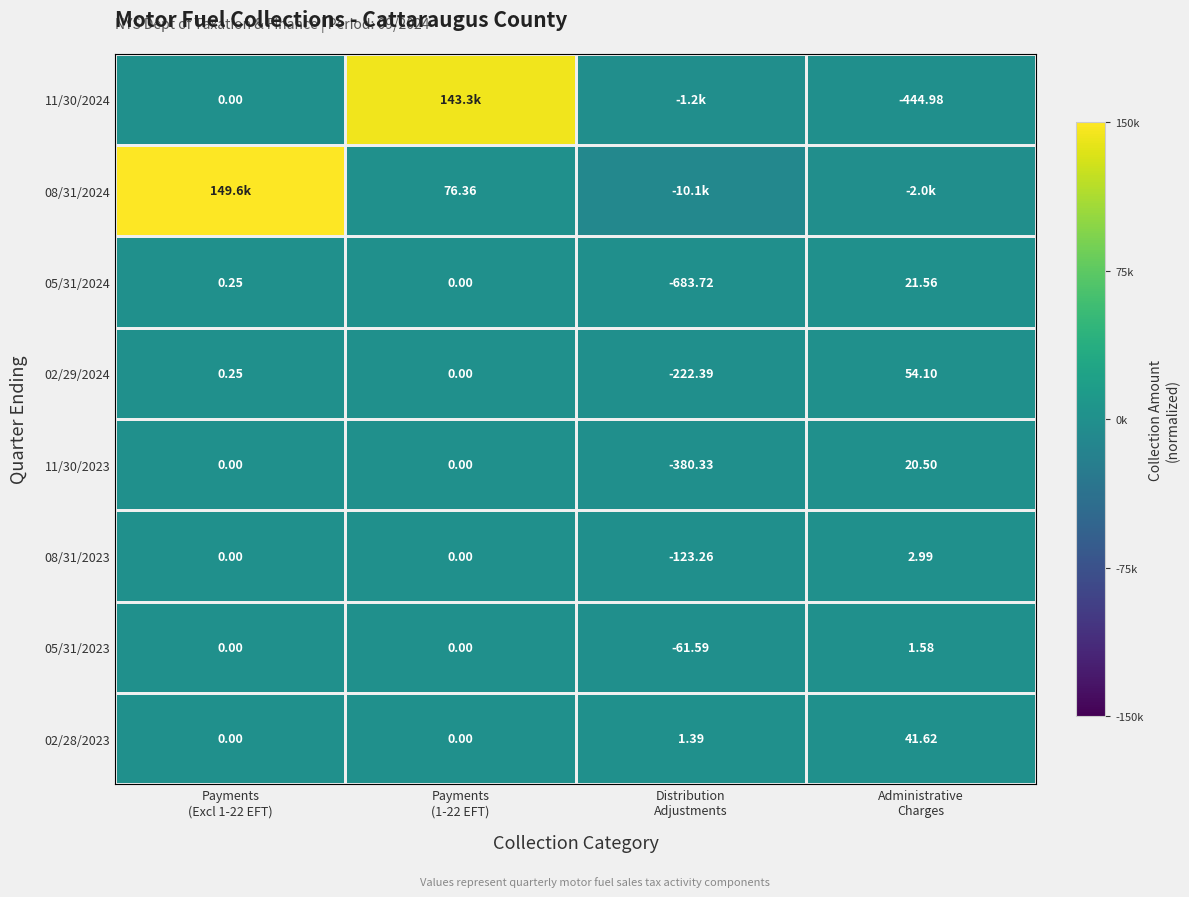

At Payments (1-22 EFT), list the series in order from smallest to largest.

05/31/2024, 02/29/2024, 11/30/2023, 08/31/2023, 05/31/2023, 02/28/2023, 08/31/2024, 11/30/2024